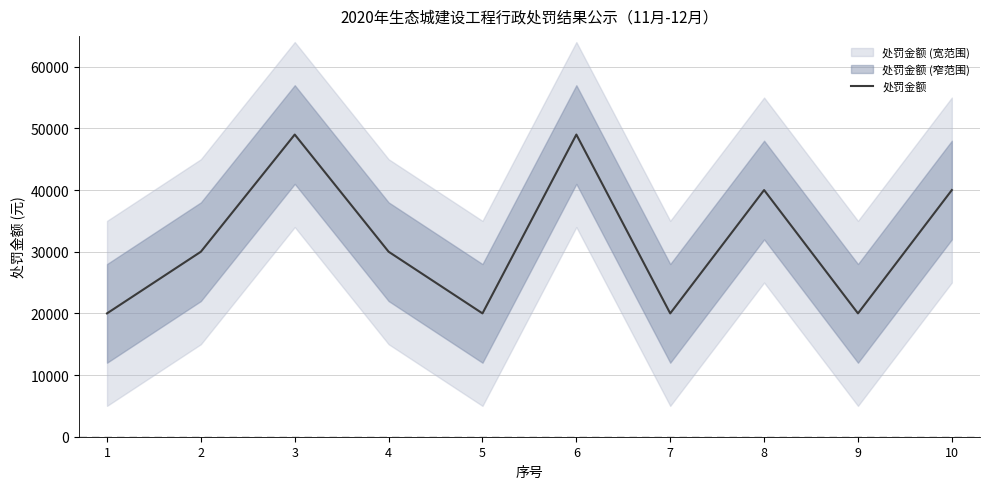

The value of 处罚金额 at 3 is 49000. True or false?

True